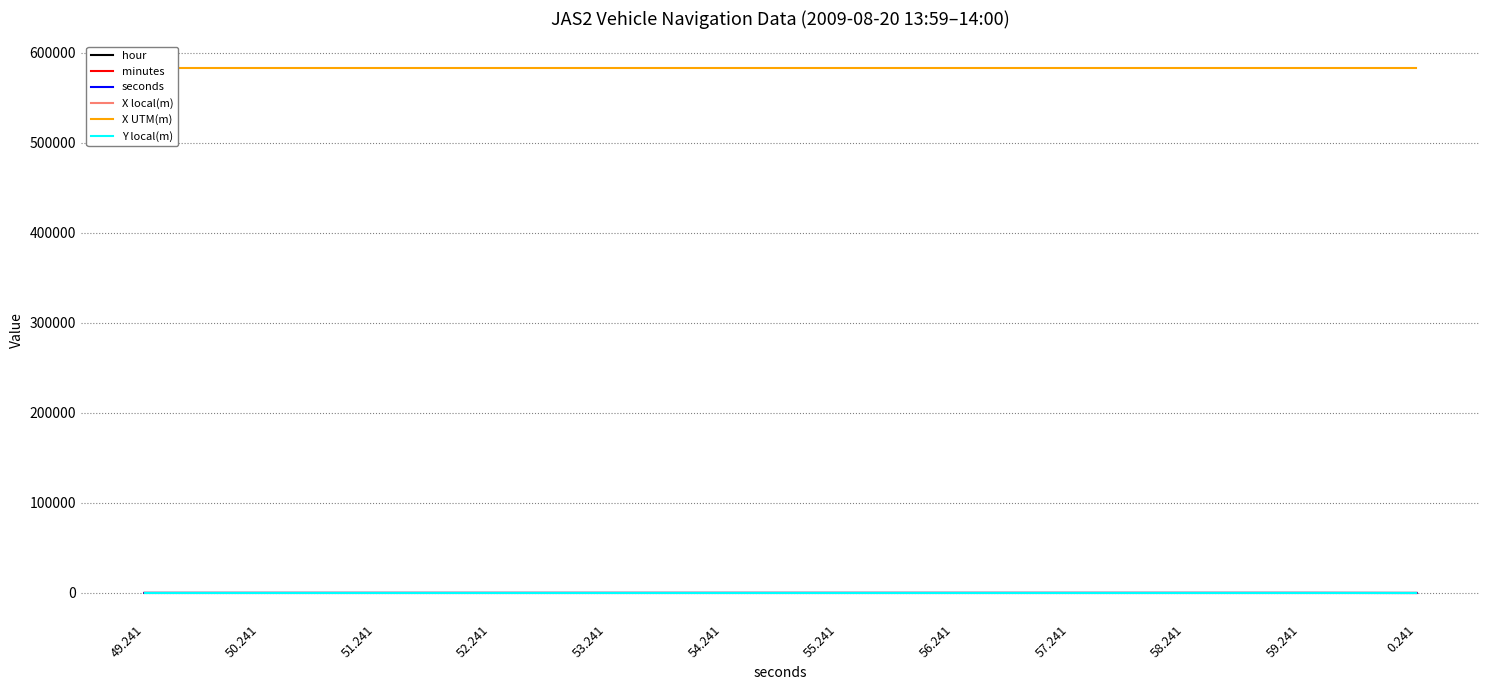

True or false: minutes has a value of 59.0 at 50.241.

True